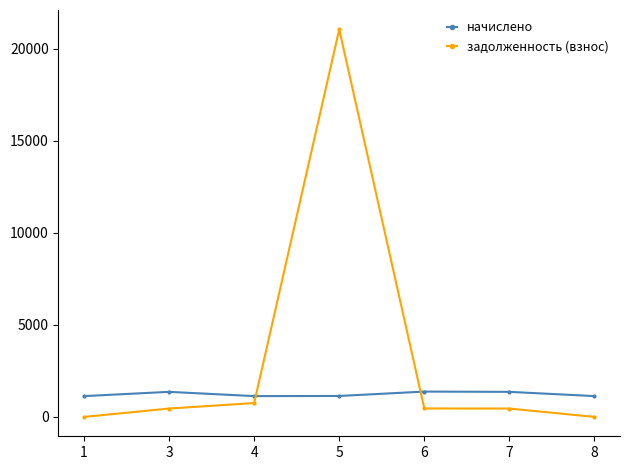

What is the value of the начислено point at the 6th from the left?

1360.1